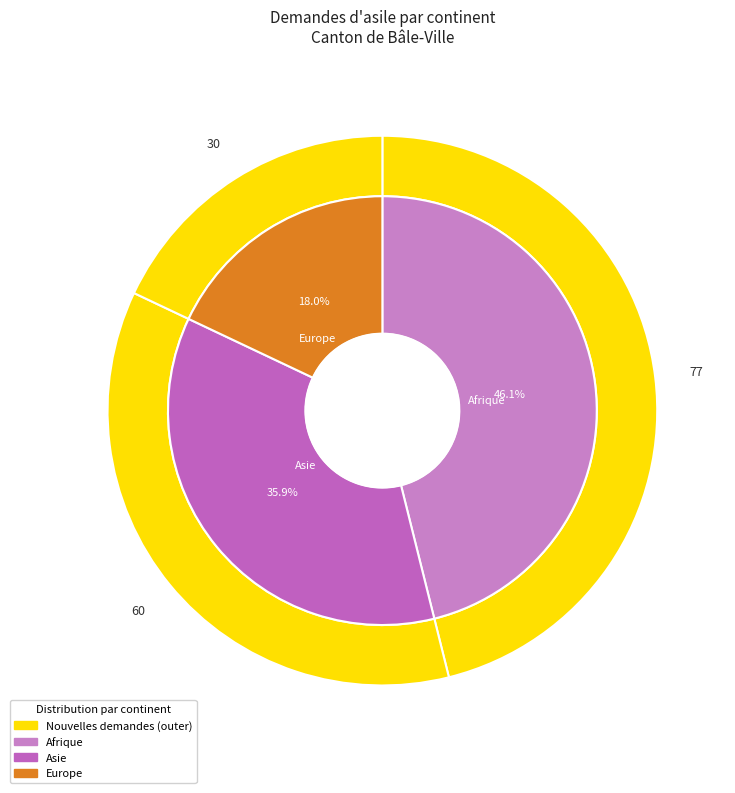

Is the sum of Afrique and Europe greater than half?

Yes